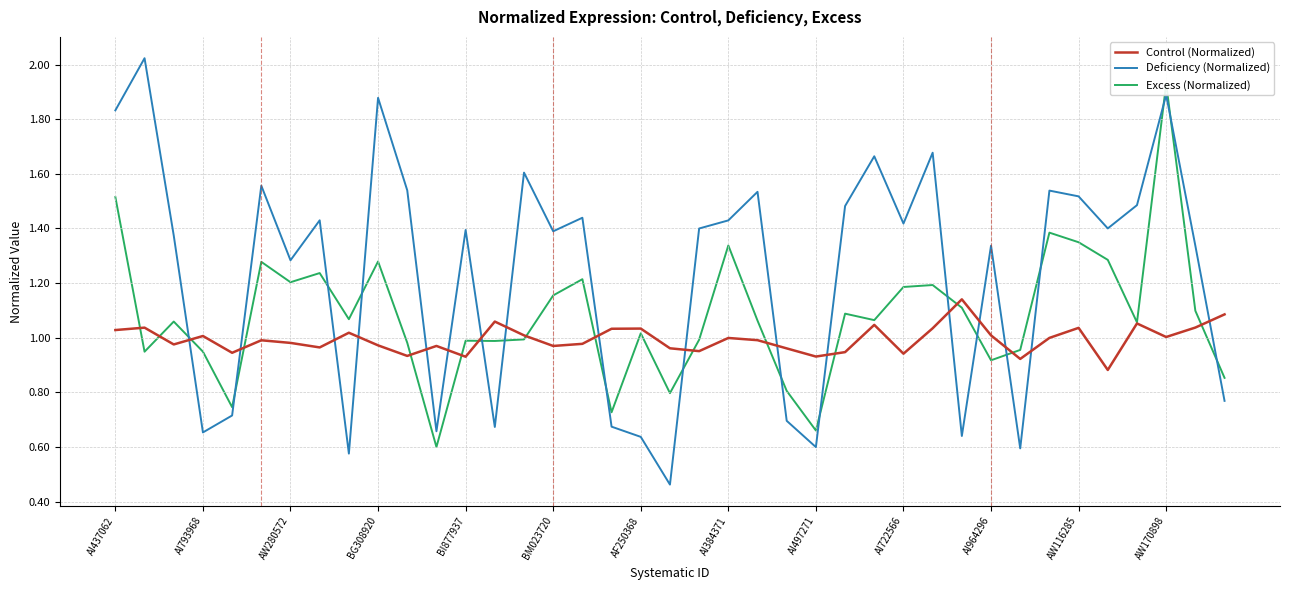

The Deficiency (Normalized) series shows 0.4 at AI497271. True or false?

False